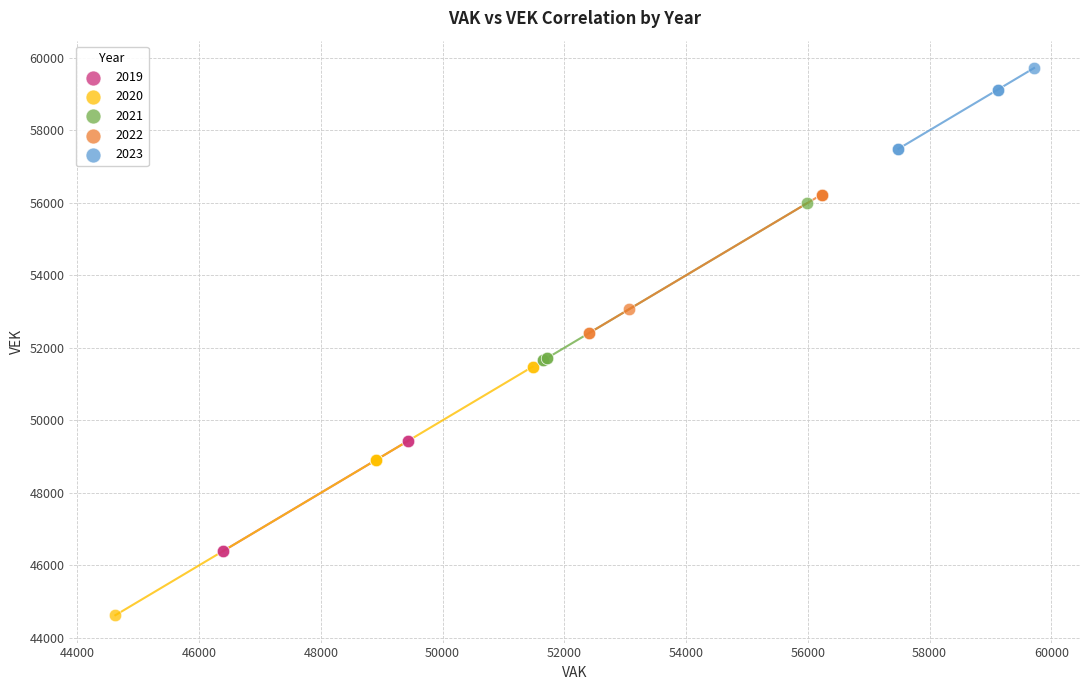

Which series contains the lowest Y value?

2020